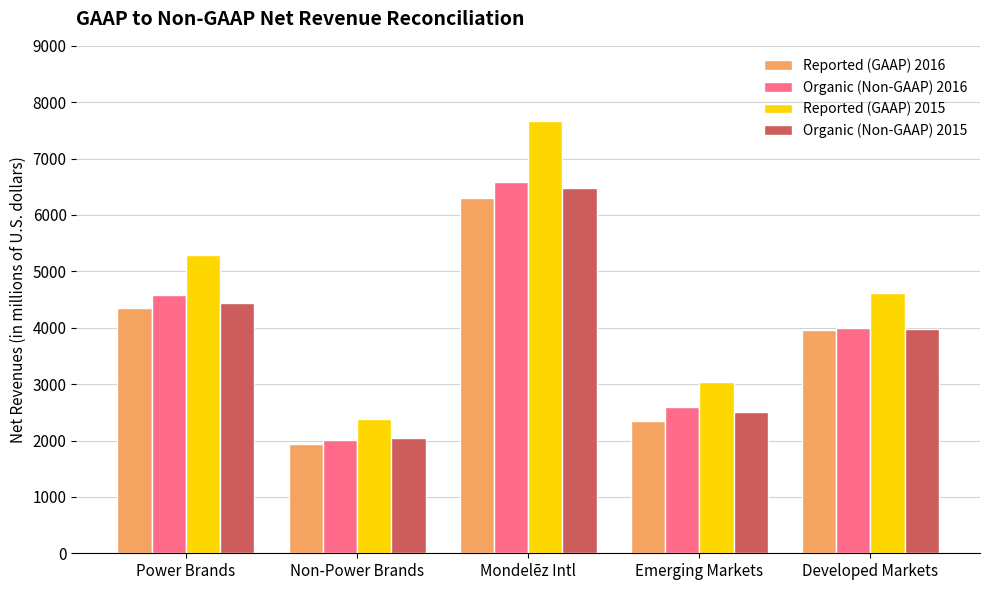

How many categories are shown in the chart?

5